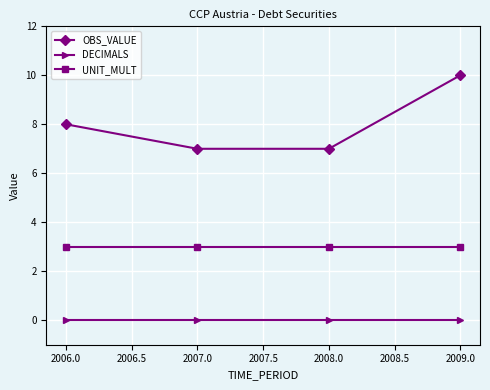

What position from the left is 2006.0?

1